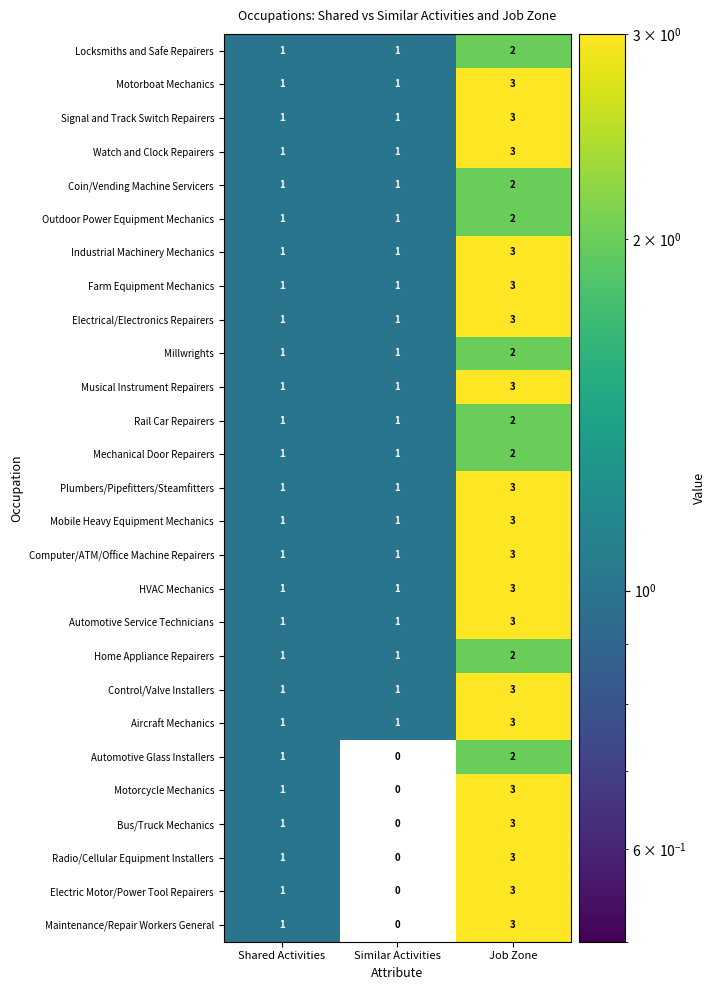

What is the sum of all Home Appliance Repairers values?

4